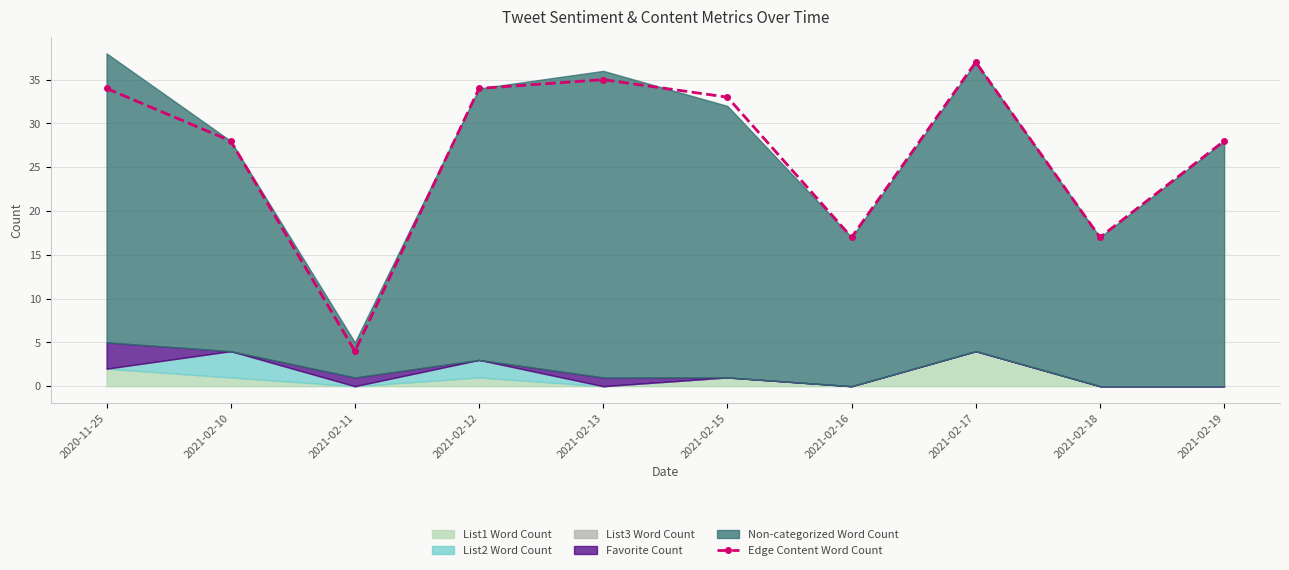

How many lines are shown in the chart?

1